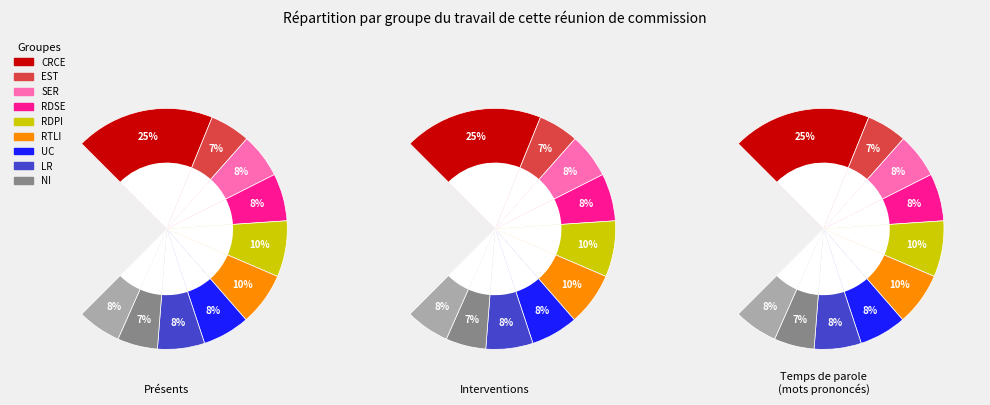

Is it true that pct55 is 1% of the pie?

False